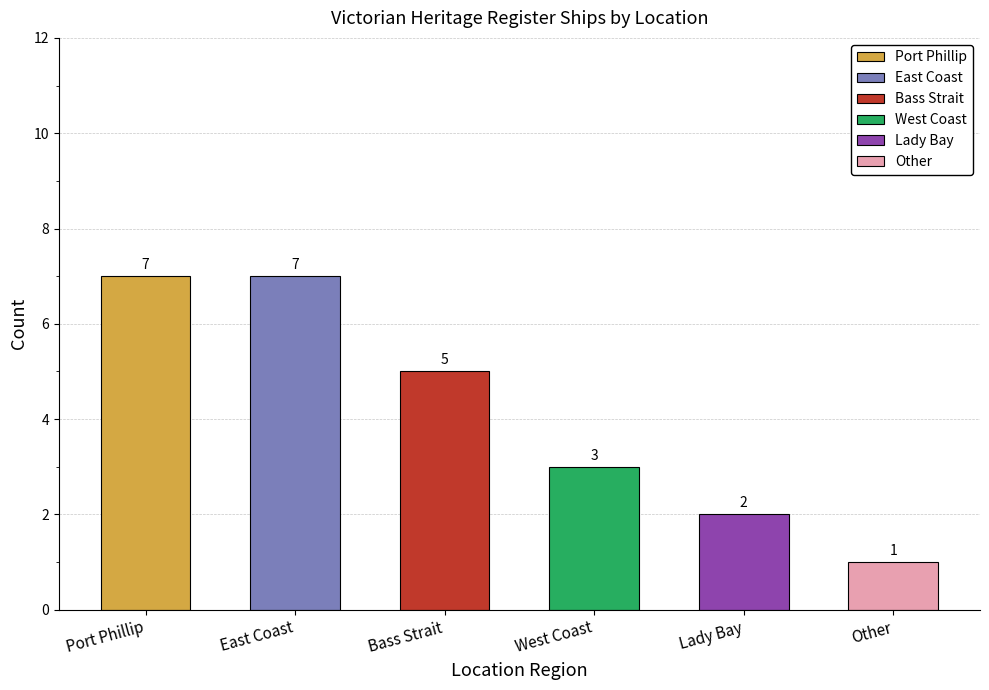

What is the difference between the maximum and minimum values?

6